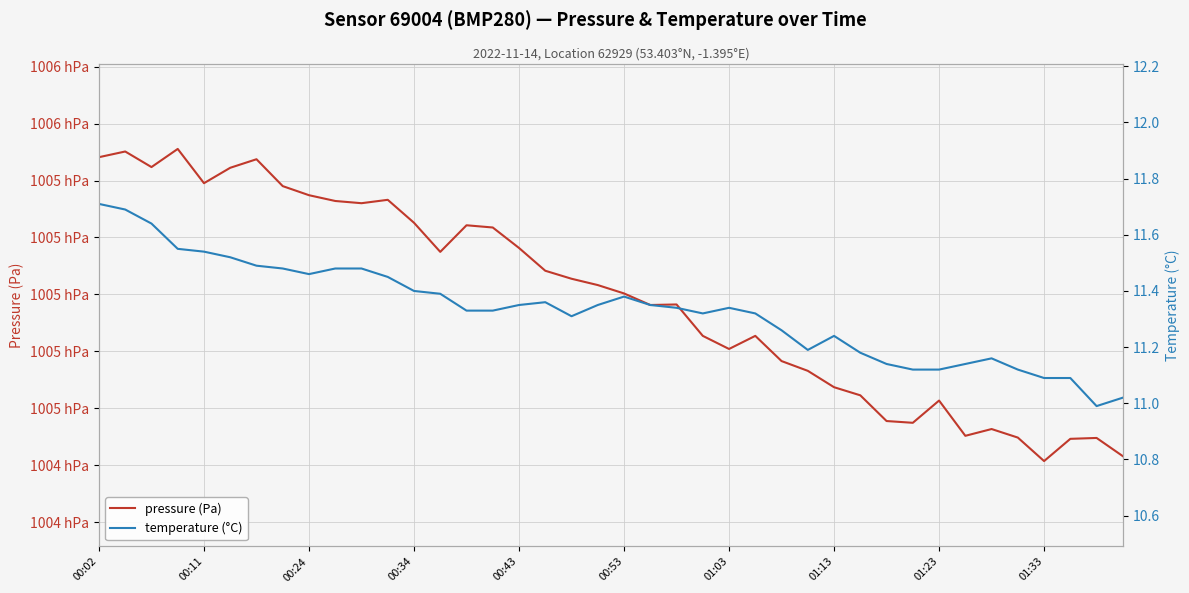

Does the chart display data point markers on the line(s)?

No